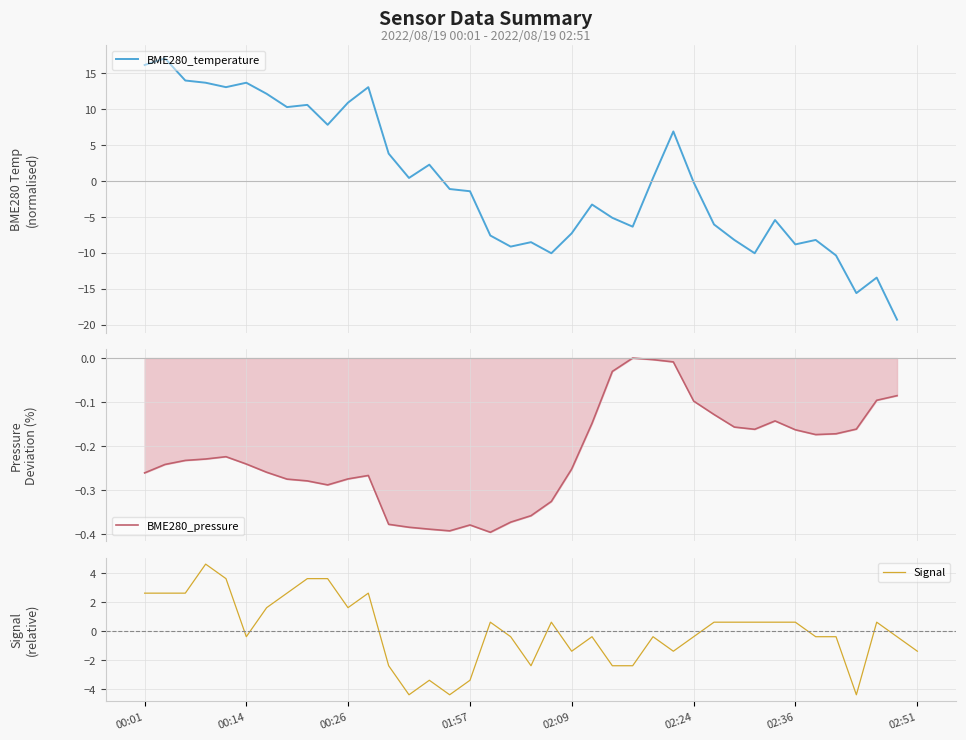

The Signal series shows 2.6 at 00:01. True or false?

True